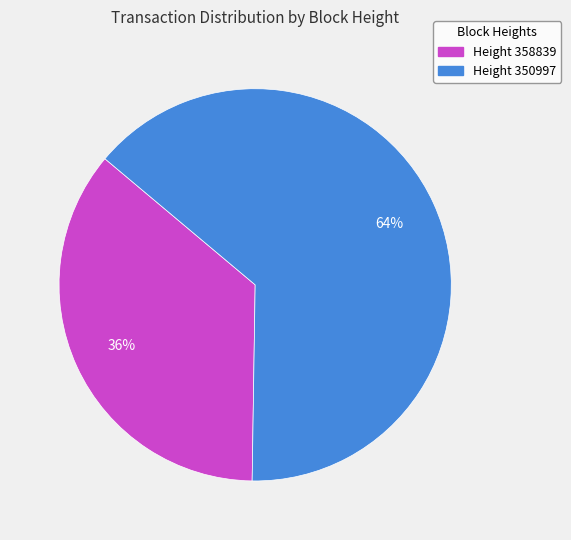

To the nearest percent, what is the difference between the largest and smallest slice percentages?

28%